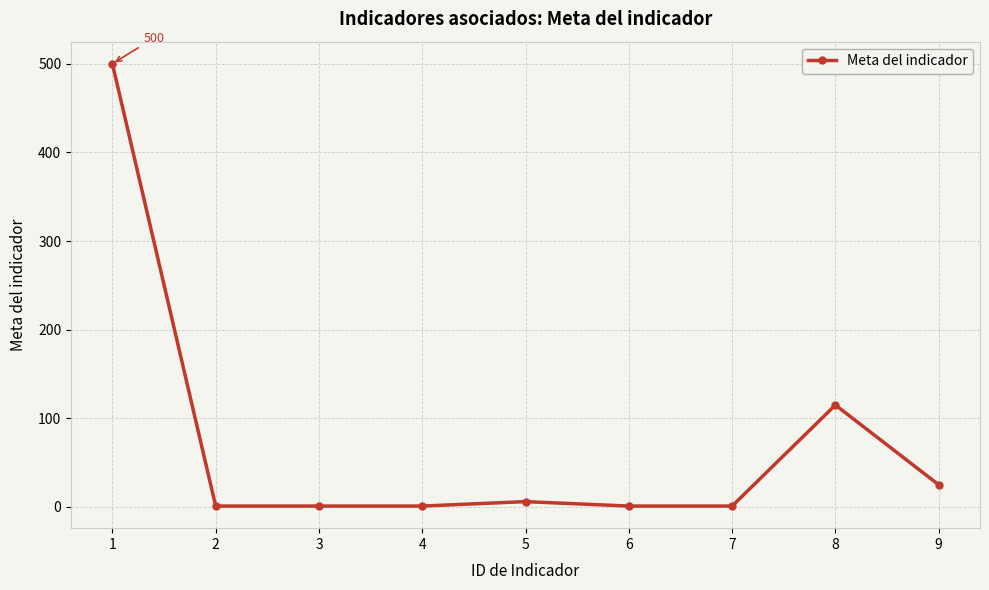

What is the difference between the maximum and minimum values?

499